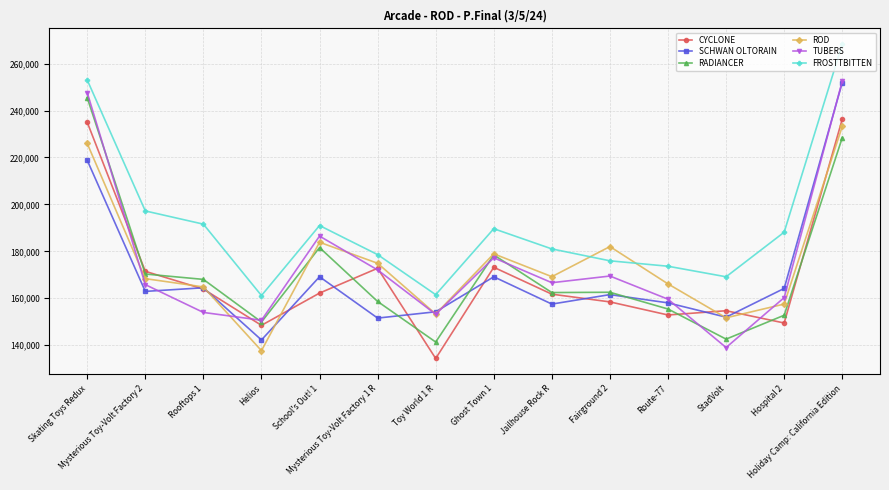

At which label is SCHWAN OLTORAIN closest to 197091?

Skating Toys Redux